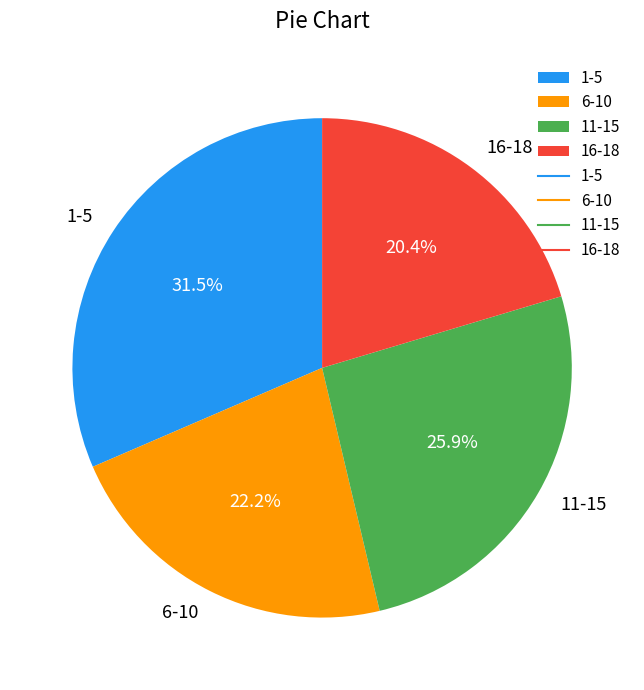

Rank the categories by value from lowest to highest.

16-18, 6-10, 11-15, 1-5